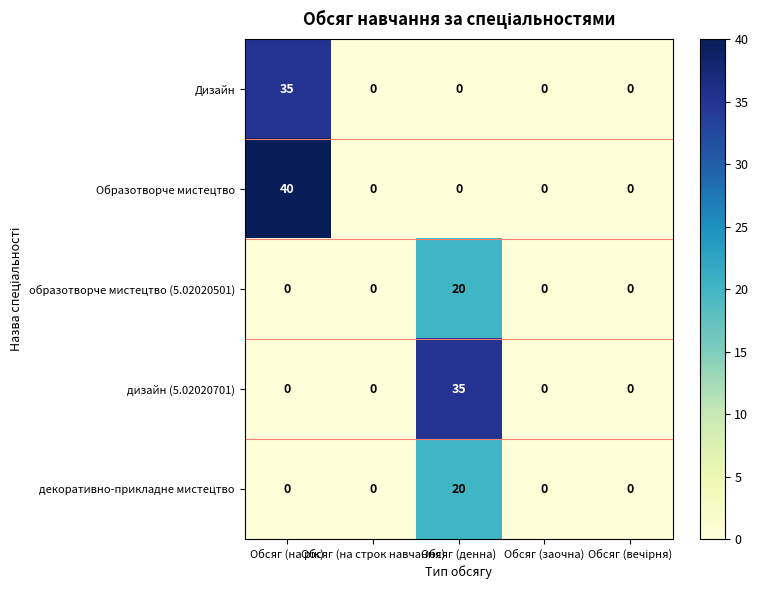

Which series has the largest range (max minus min)?

Образотворче мистецтво